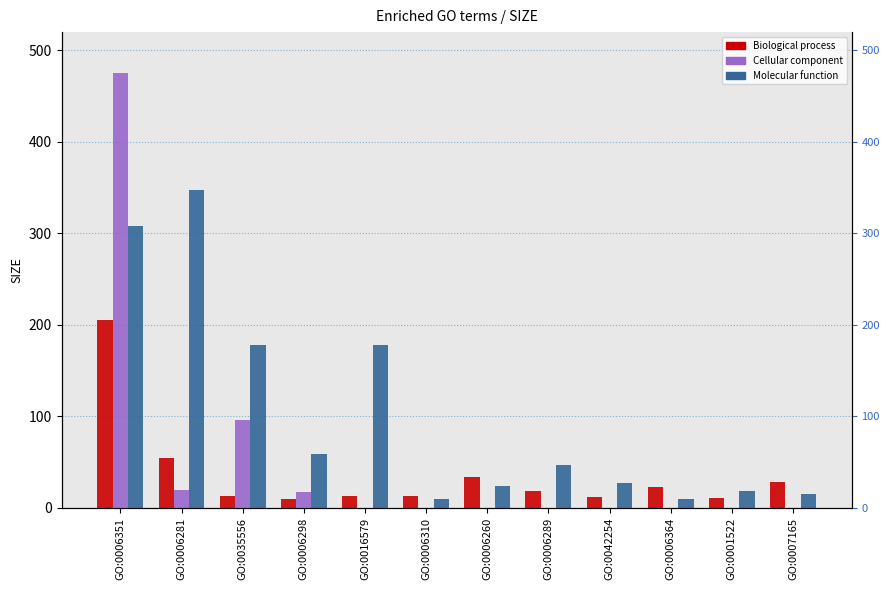

Which category has the highest value in the Cellular component series?

GO:0006351